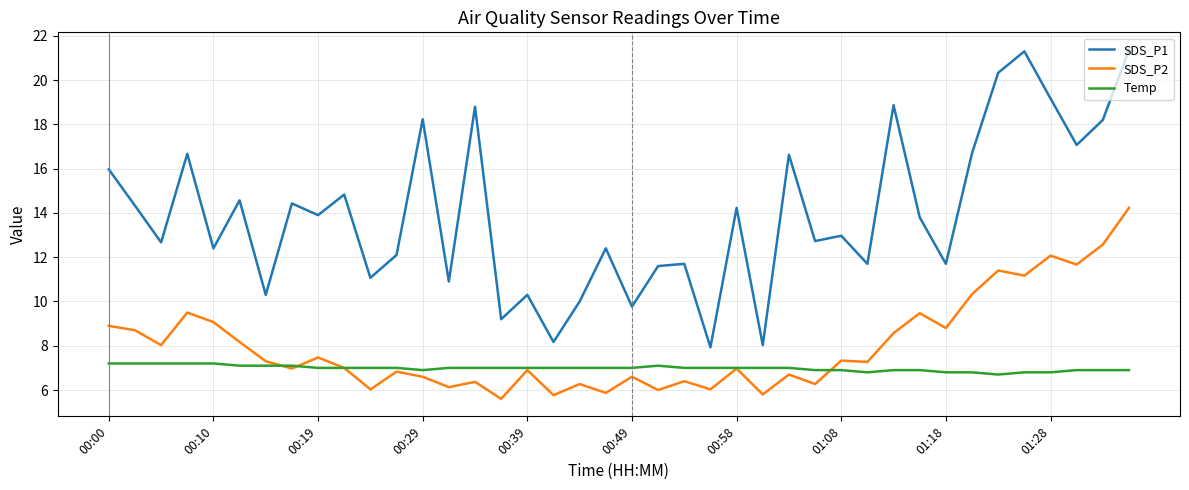

Which series has the largest total across all categories?

SDS_P1